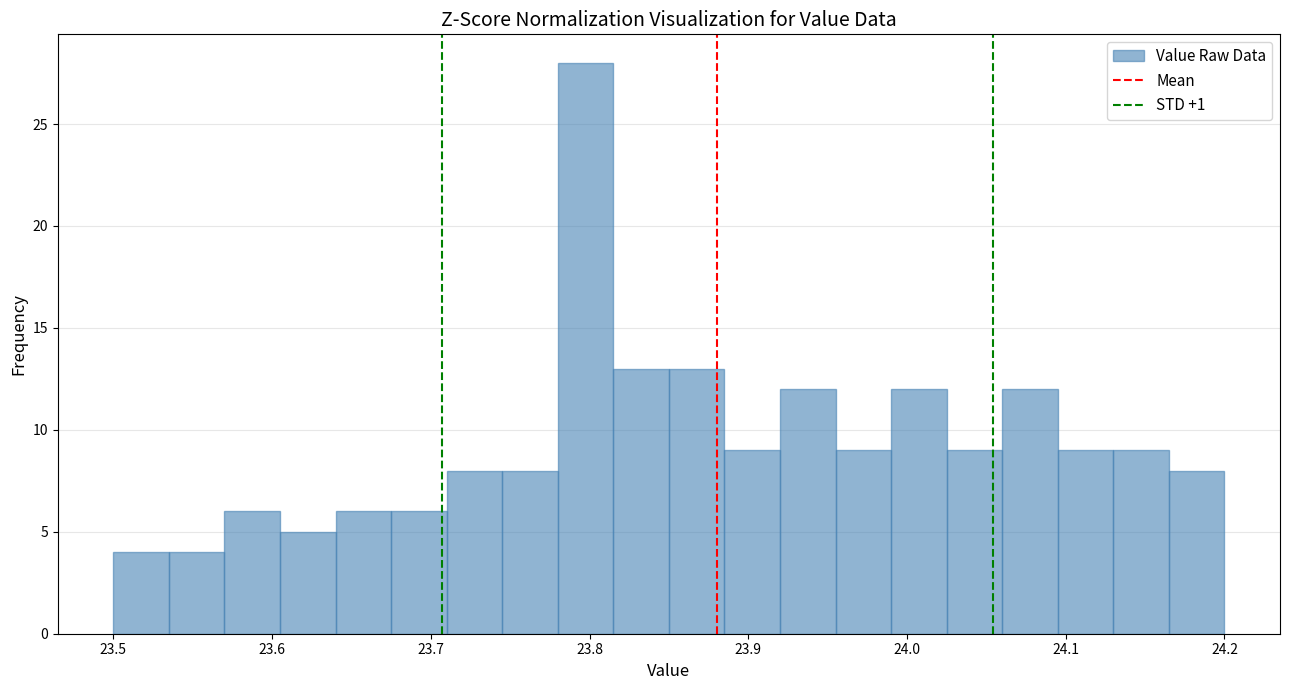

Around what value on the x-axis is the tallest bar? Give the approximate position of its centre, as read against the axis.

23.80